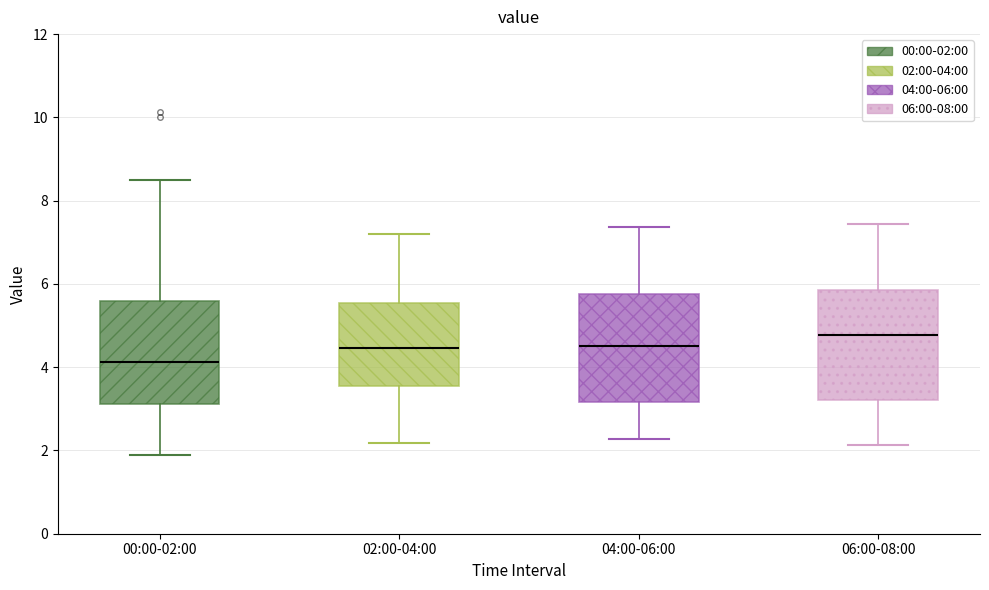

Which box's median line is the lowest?

00:00-02:00